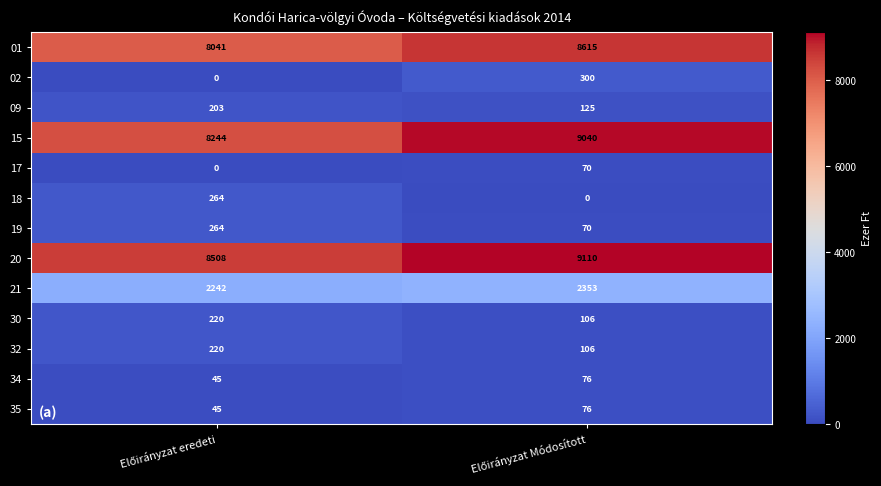

Which series has the largest range (max minus min)?

15